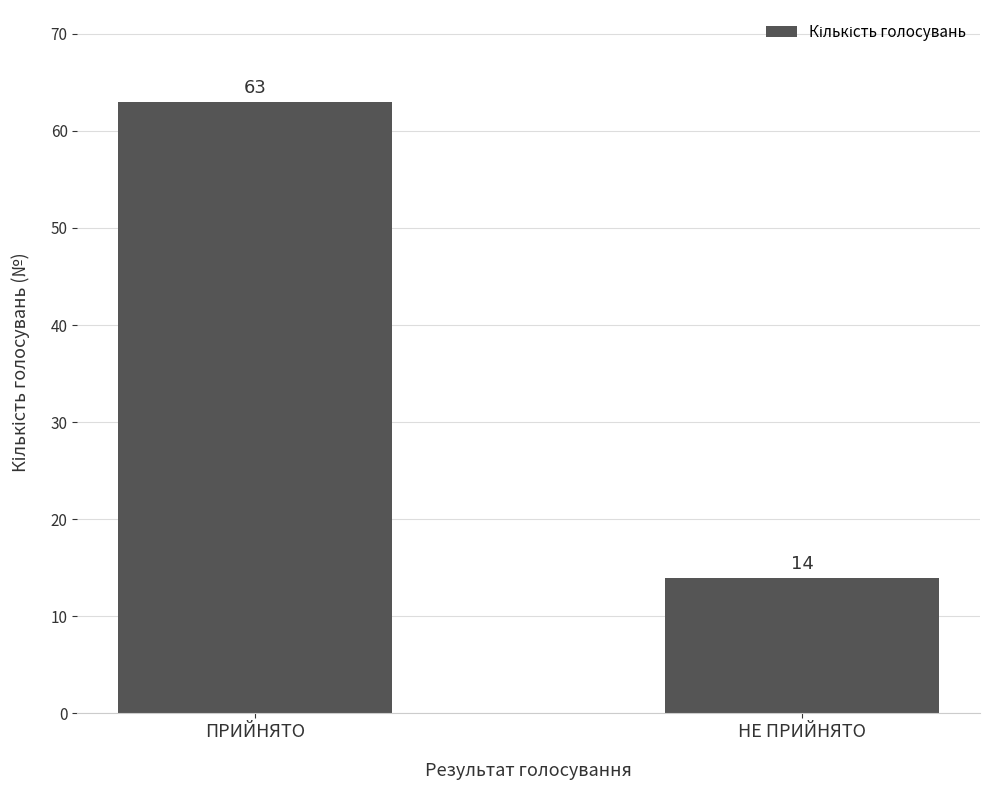

Are the bars grouped side by side (vs. stacked)?

No